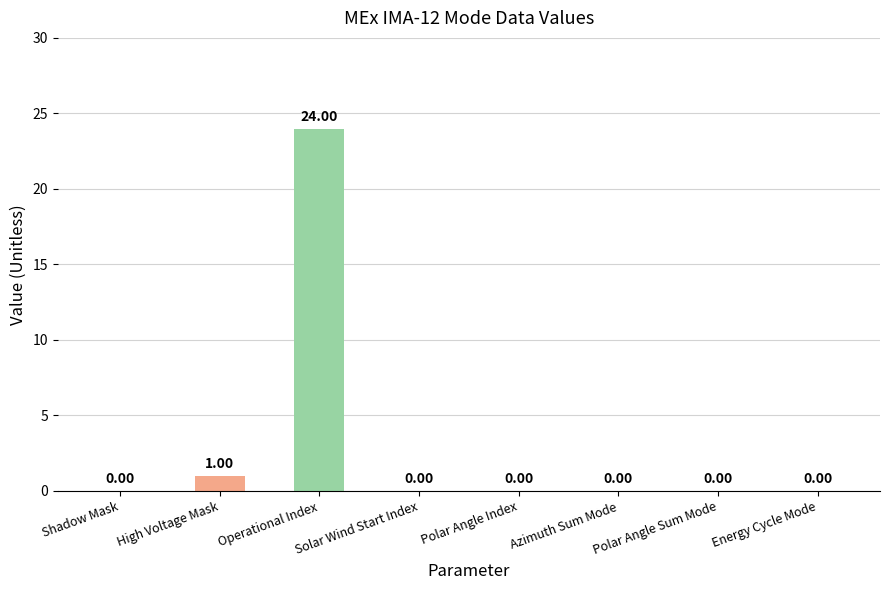

At which label is the value closest to 12?

High Voltage Mask